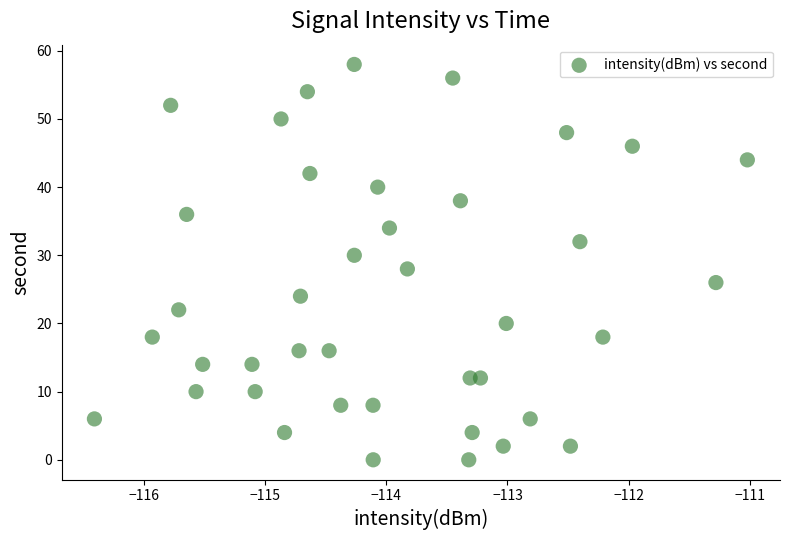

What is the range of Y values (max minus min)?

58